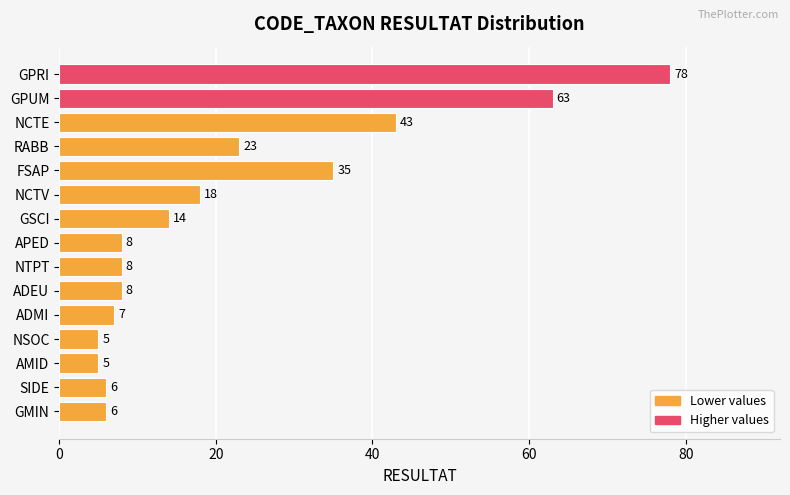

Reading bottom to top, transcribe all the data shown in this chart.

6	6	5	5	7	8	8	8	14	18	35	23	43	63	78